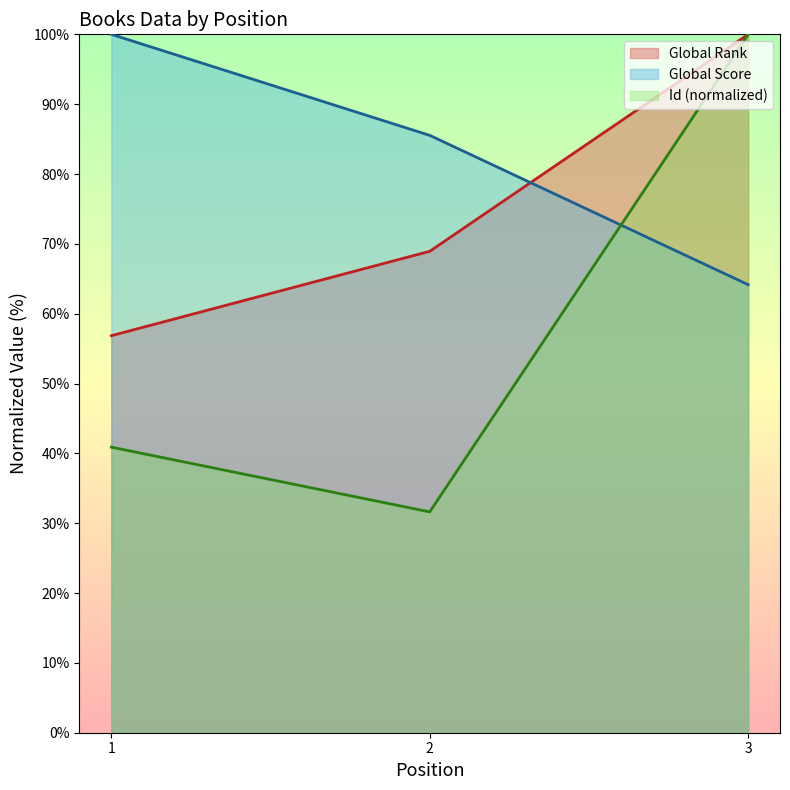

Count the number of data series in this chart.

3